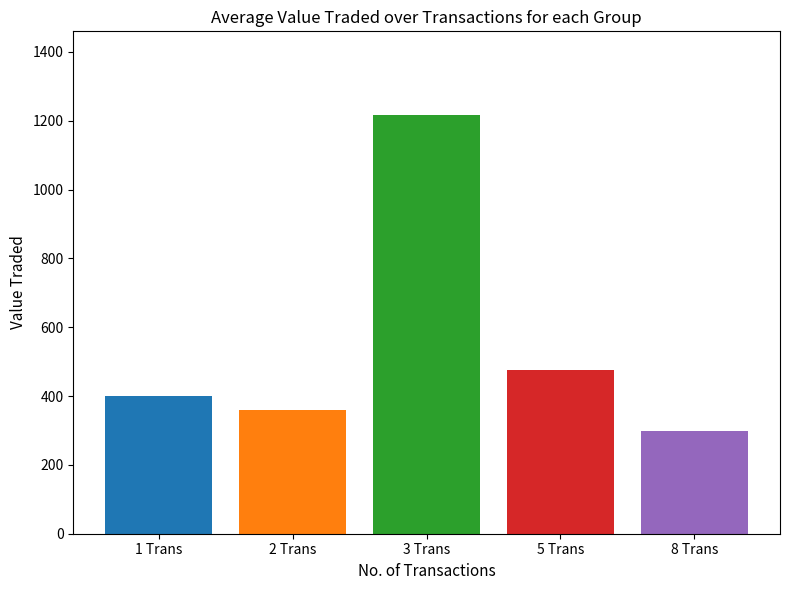

What is the greatest value displayed?

1216.3